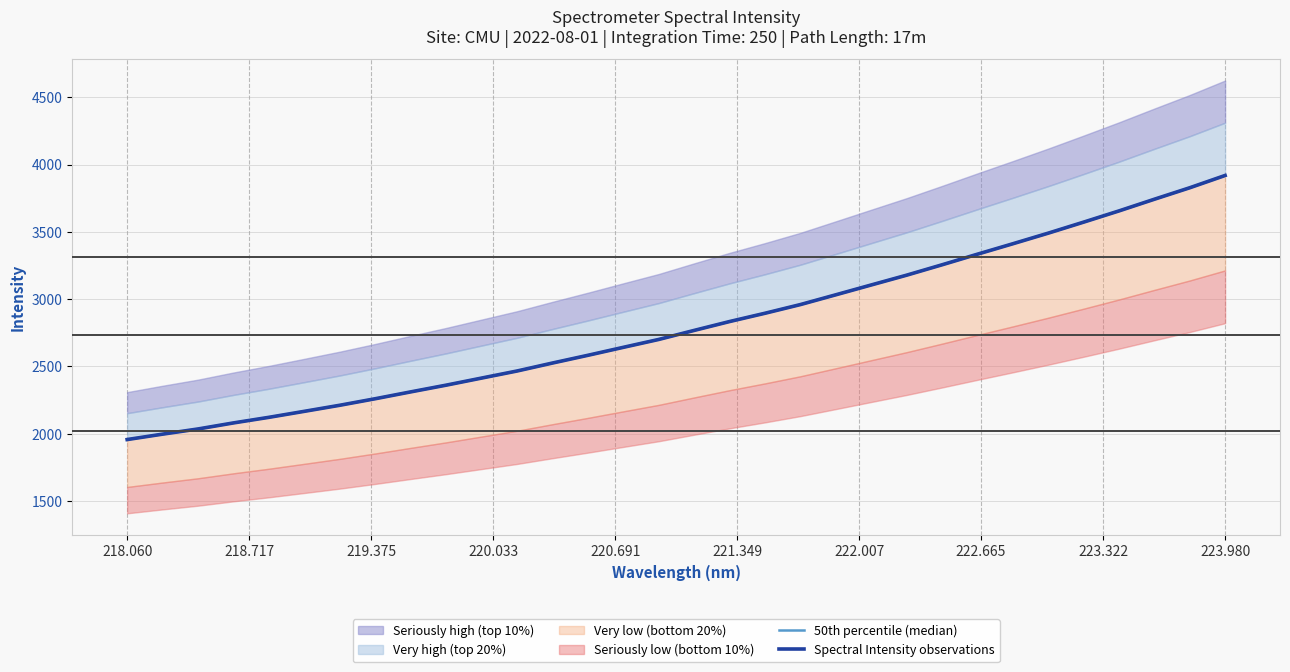

True or false: Spectral Intensity observations and 50th percentile (median) intersect in this chart.

False